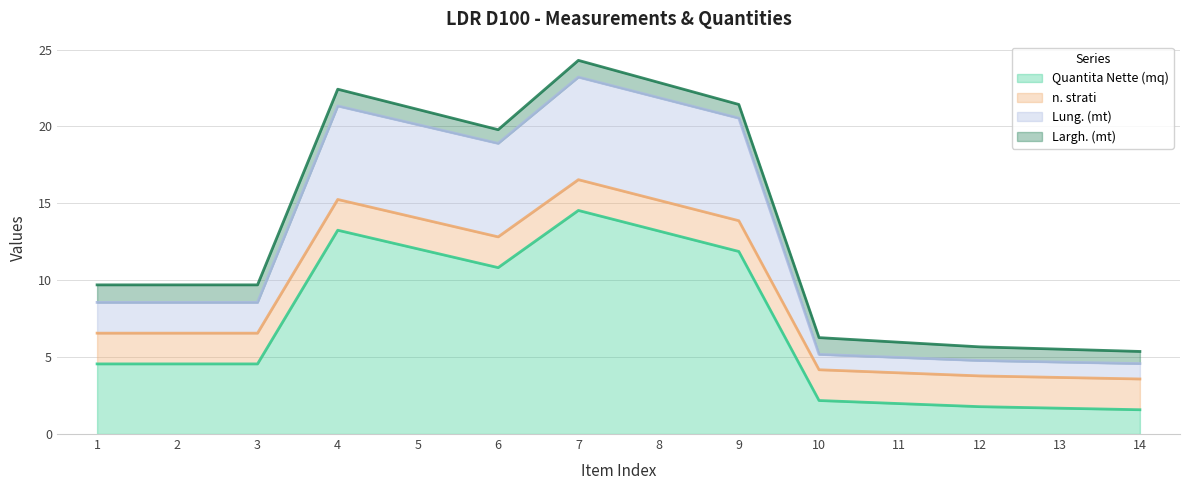

True or false: Quantita Nette (mq) and Lung. (mt) intersect in this chart.

False